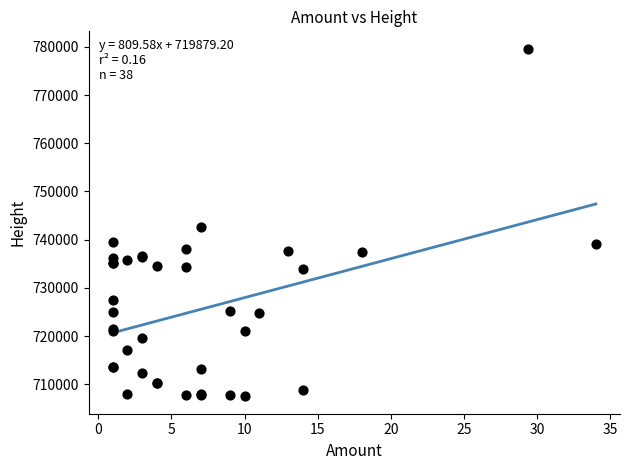

What Y value in the scatter plot is closest to 743553?

742559